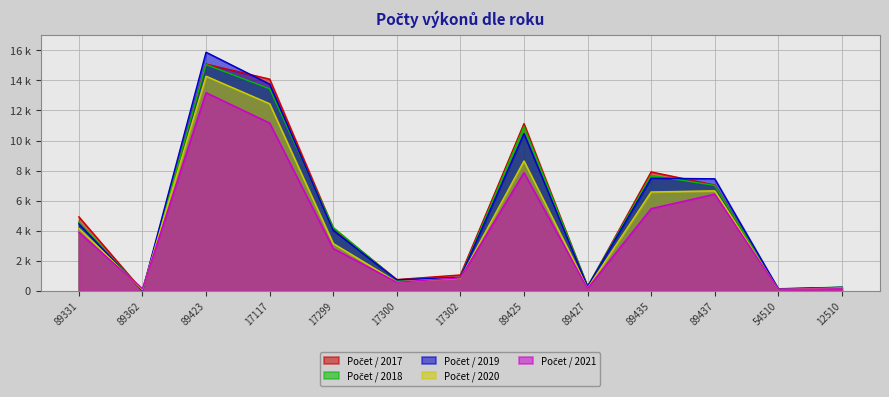

Which series has the largest range (max minus min)?

Počet / 2019